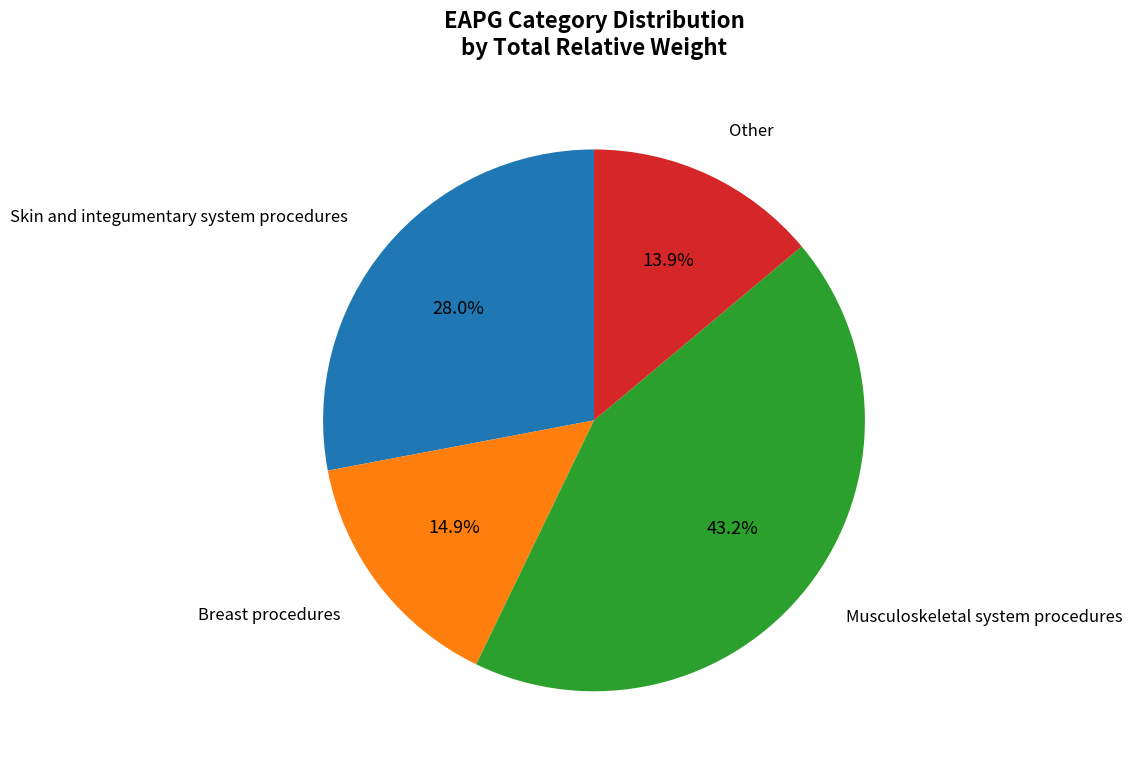

To the nearest percent, what is the difference between the largest and smallest slice percentages?

29%